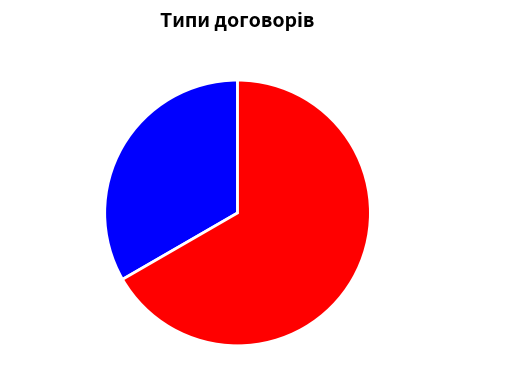

Which slice is the smallest?

Строковий